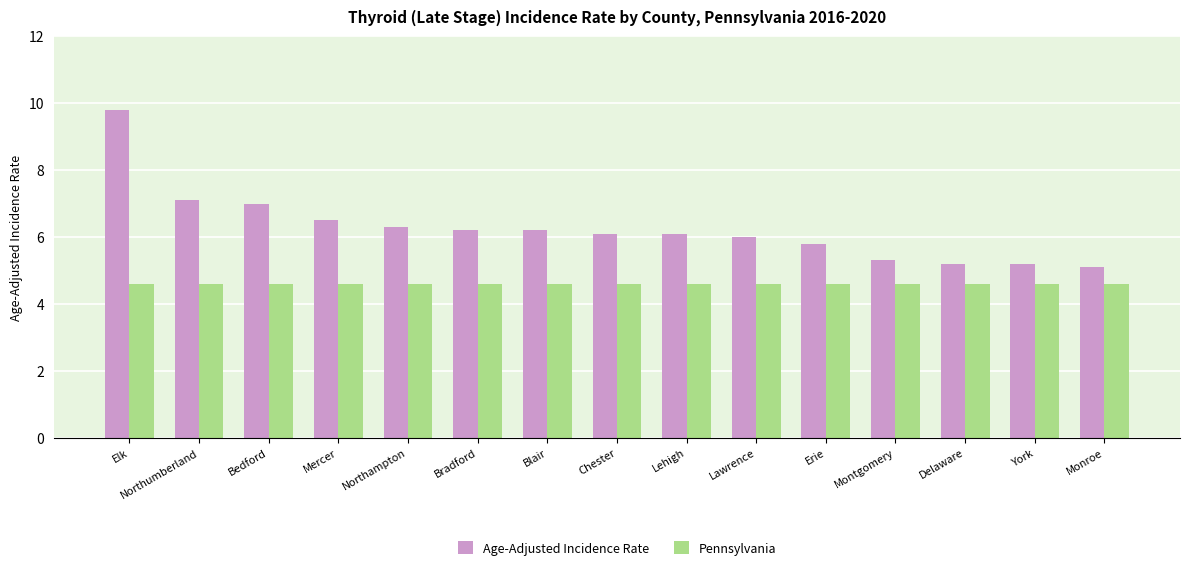

The value of Age-Adjusted Incidence Rate at Chester is 2.2. True or false?

False